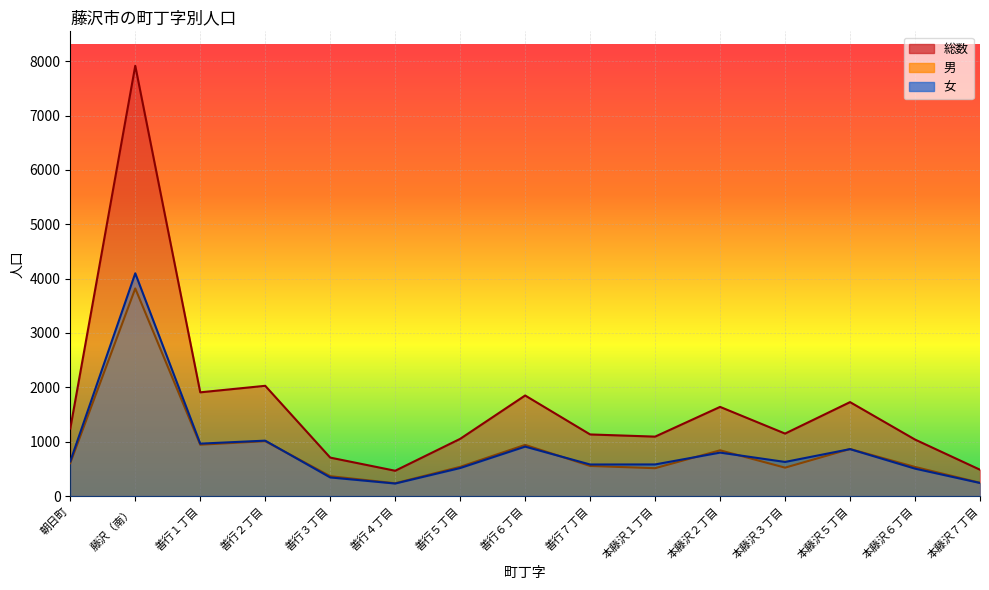

Is it true that 総数 equals 707 at 善行３丁目?

True